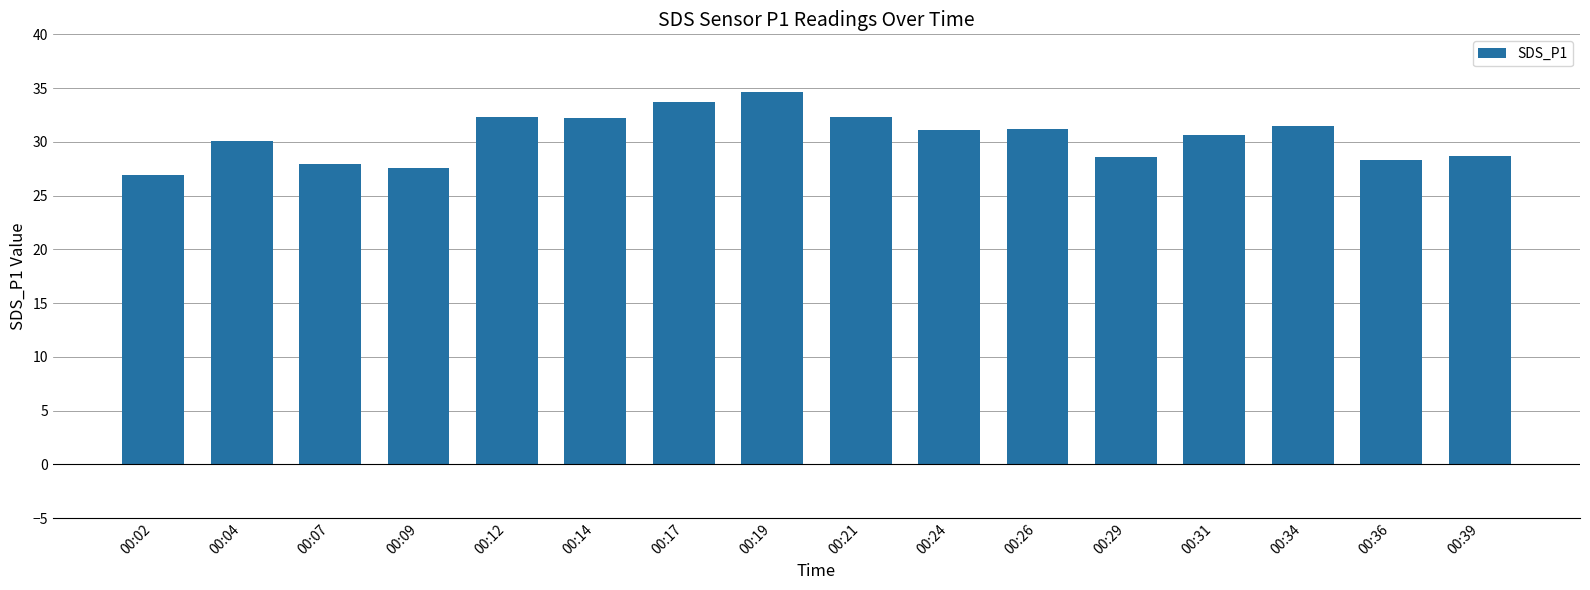

How many bars are there in total?

16